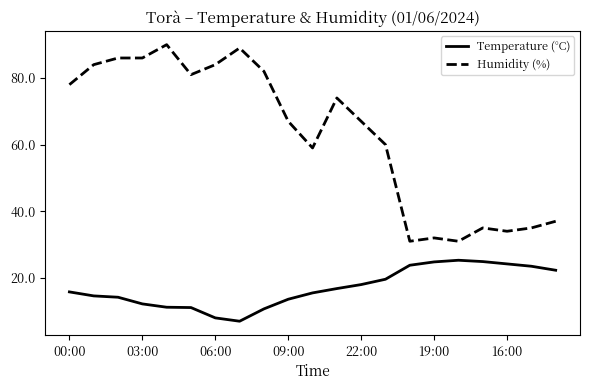

Rank the series by their maximum value, from lowest to highest.

Temperature (°C), Humidity (%)